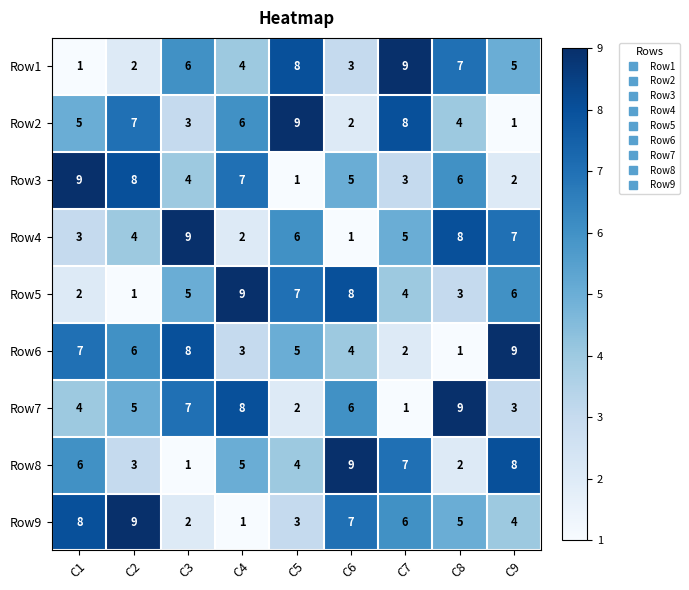

What is the total value across all series at C5?

45